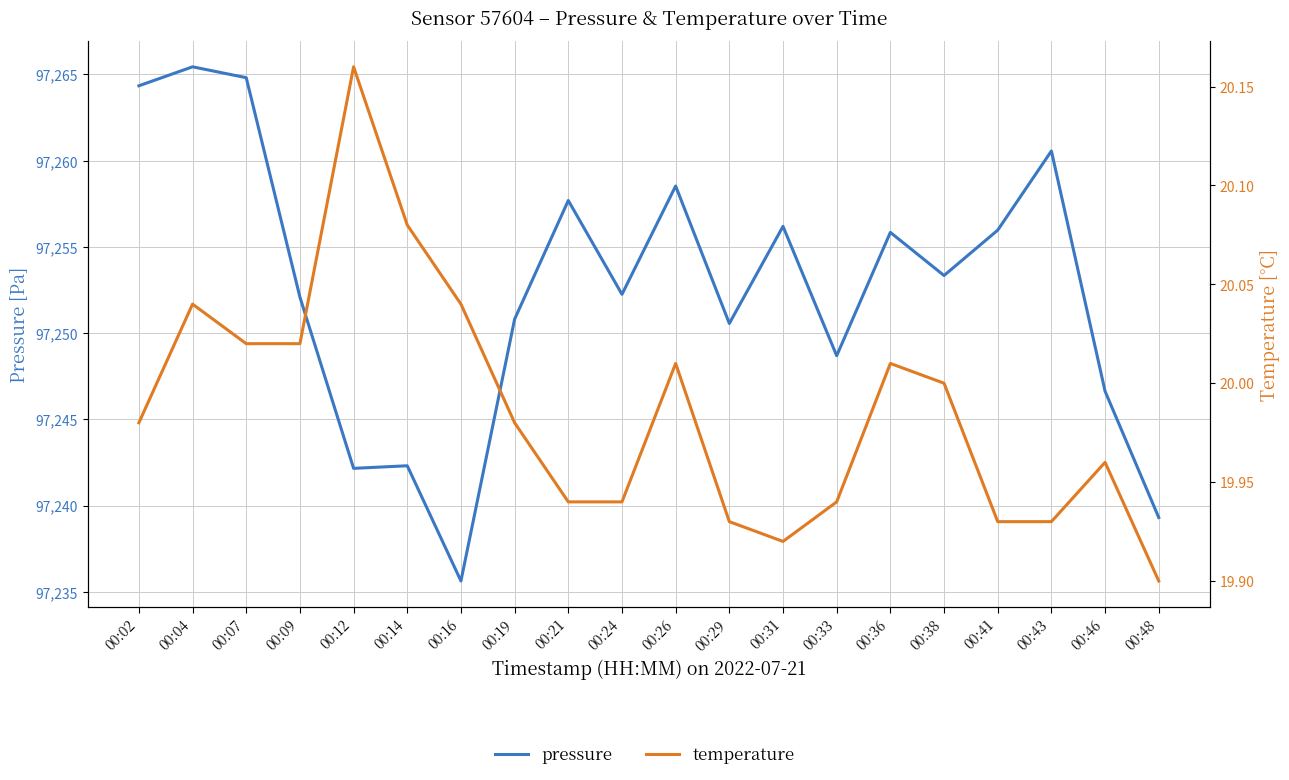

Where is the first local minimum for pressure?

00:12